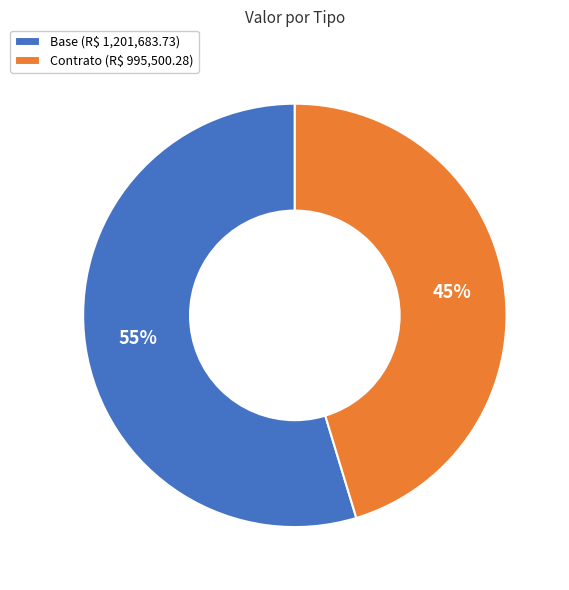

Is there a majority slice in this chart?

Yes